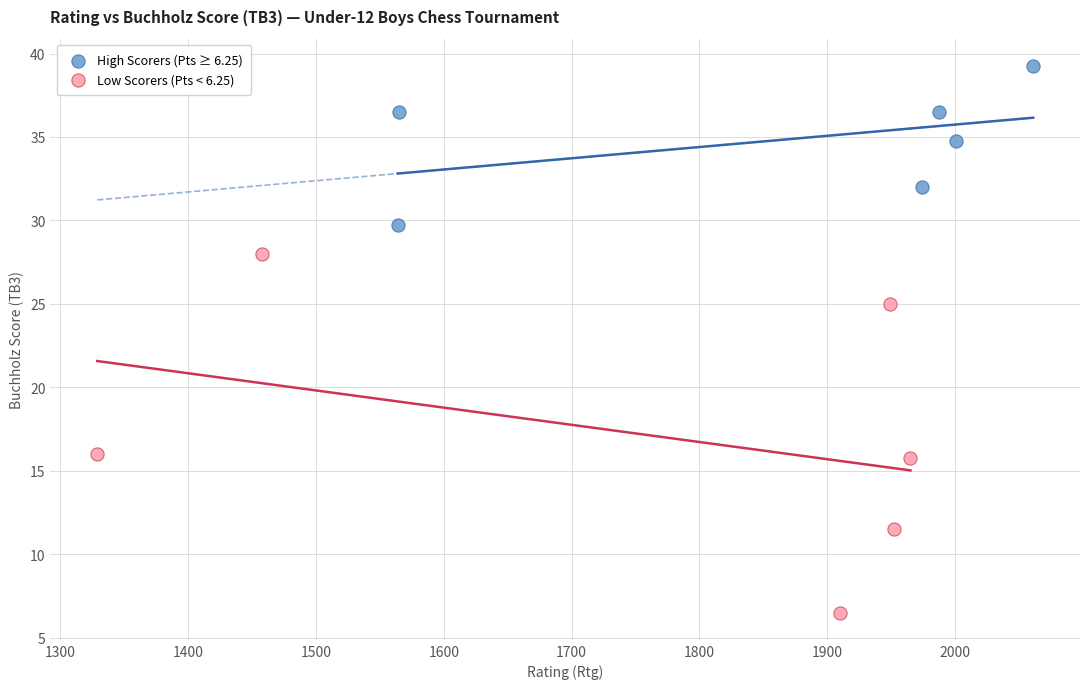

Which series has the largest Y range (max minus min)?

Low Scorers (Pts < 6.25)